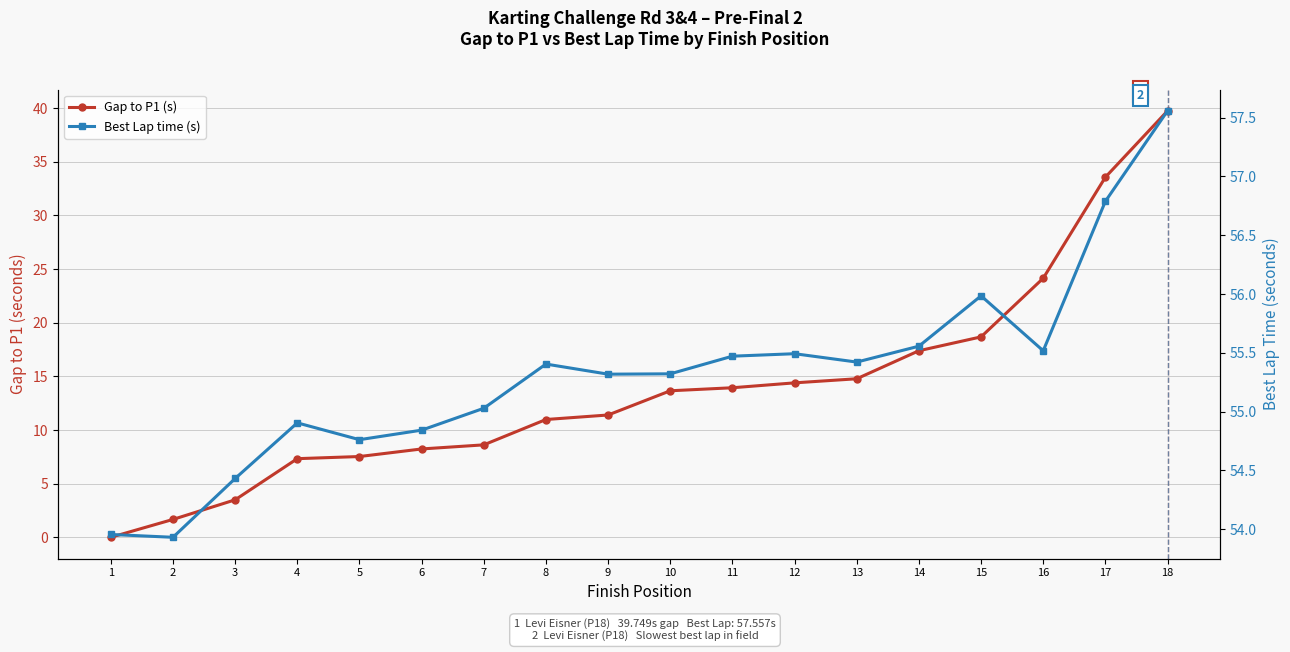

How many values in the Best Lap time (s) series are below 55?

6